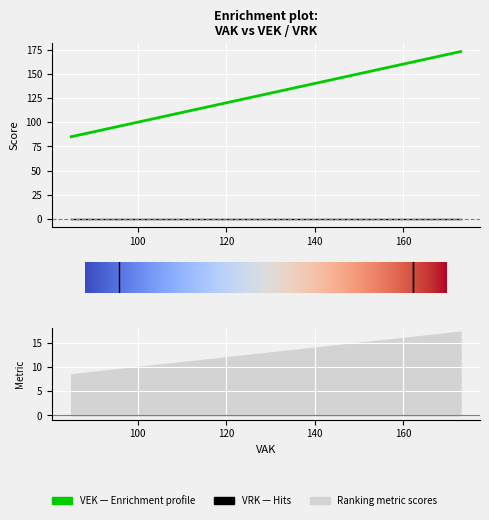

Reading right to left, list all the values displayed in this chart.

173	173	85